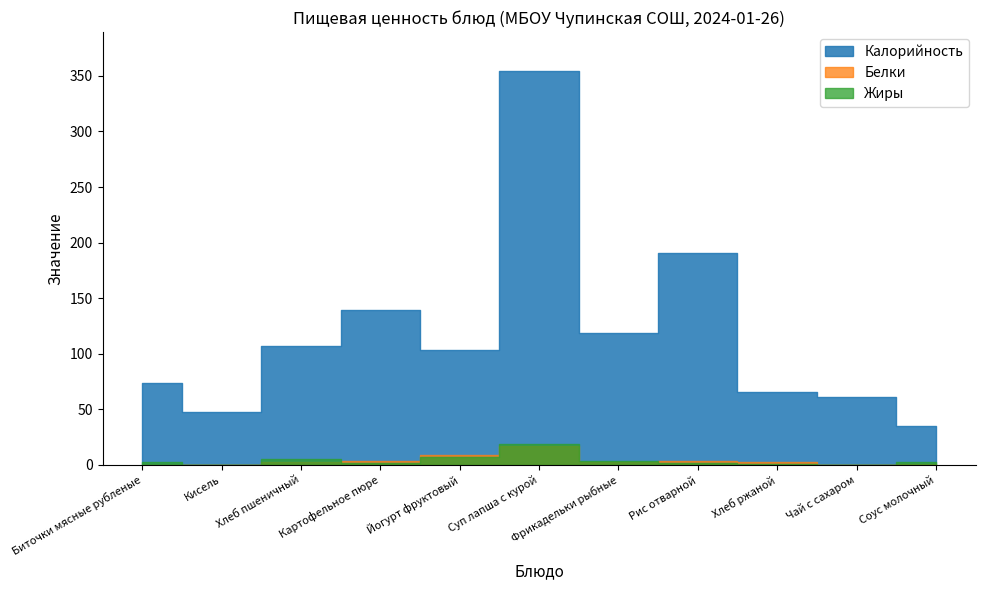

Reading left to right, extract all data points from this chart.

Калорийность: 74.0	48.0	107.0	139.0	103.0	354.0	119.0	191.0	66.0	61.0	35.0
Белки: 0.3	0.0	2.3	3.6	9.1	17.1	2.8	3.7	2.4	0.2	0.8
Жиры: 2.2	0.0	5.4	1.4	6.8	18.8	3.9	2.1	0.7	0.0	2.2